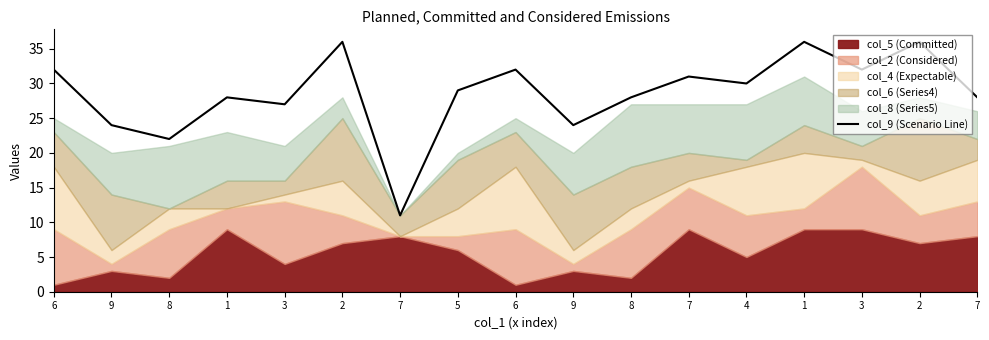

The chart shows a value of 10 at 8. True or false?

False